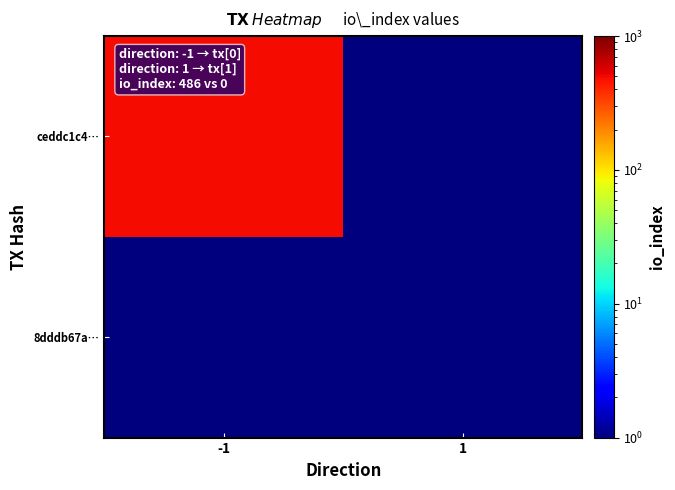

Which series has the largest total across all categories?

ceddc1c4…